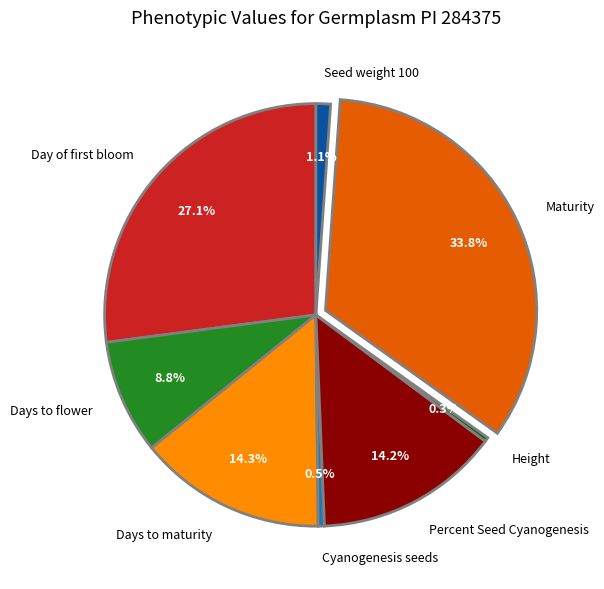

Is there any slice that represents more than half of the pie?

No